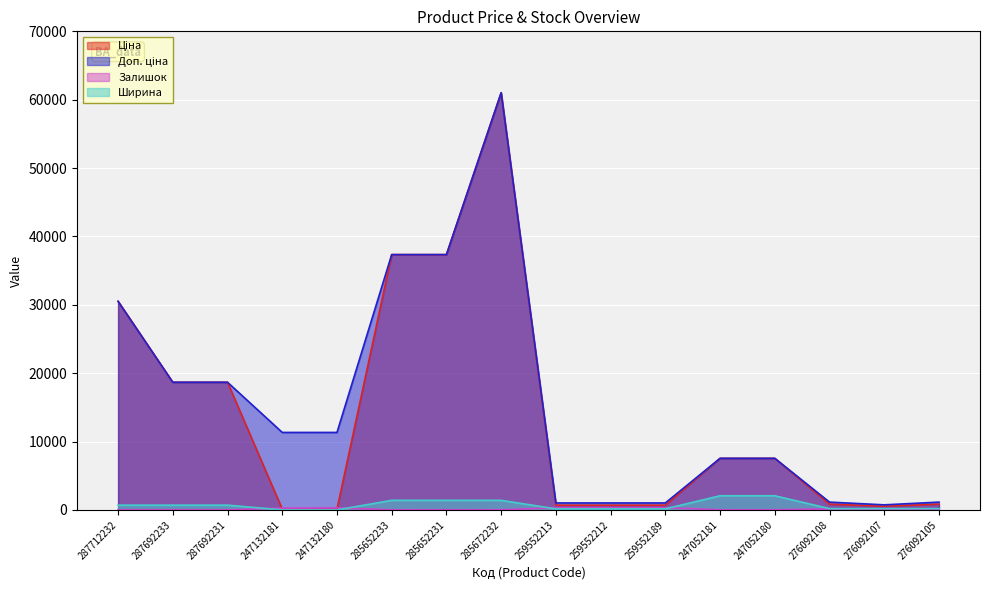

At which label does Ширина first exceed 697?

285652233